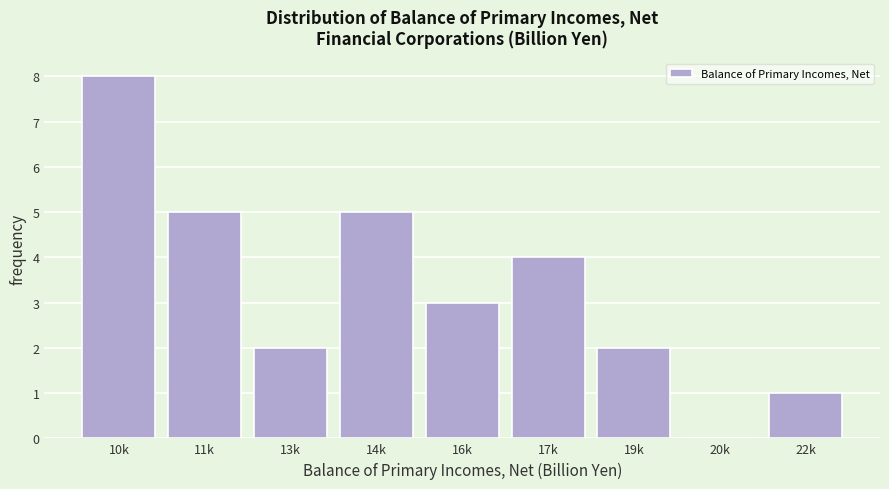

Reading left to right, what are all the values shown in this chart?

10k=8	11k=5	13k=2	14k=5	16k=3	17k=4	19k=2	20k=0	22k=1